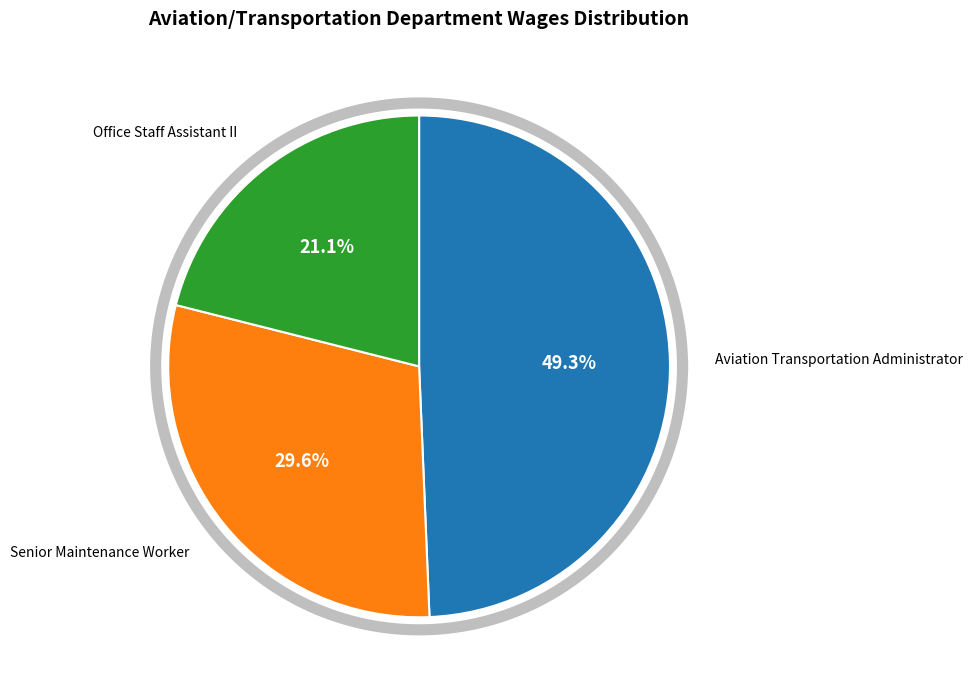

Which slice is the smallest?

Office Staff Assistant II